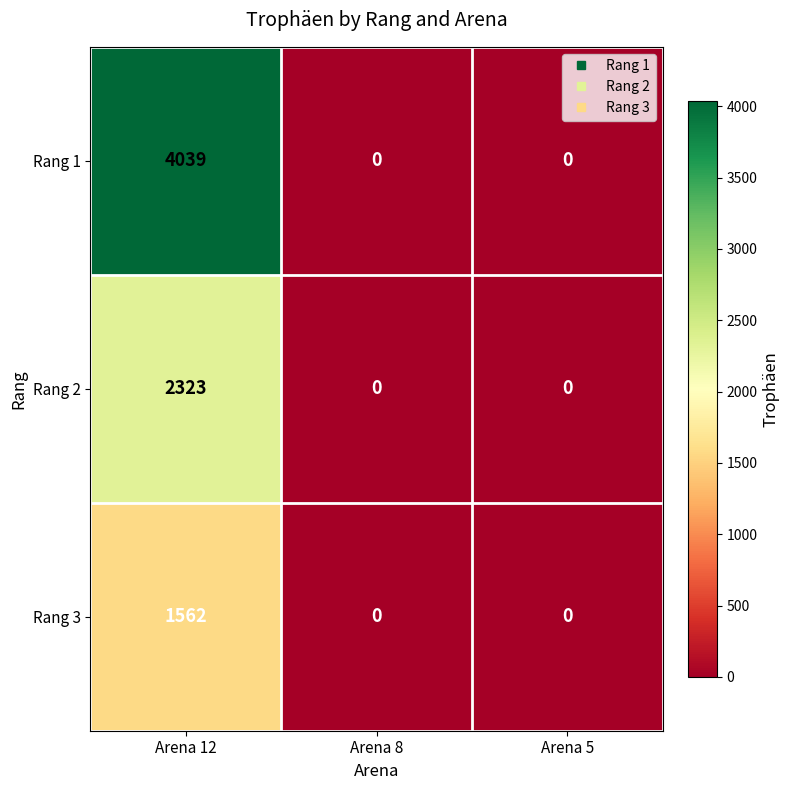

True or false: Rang 2 has a value of 2323 at Arena 12.

True